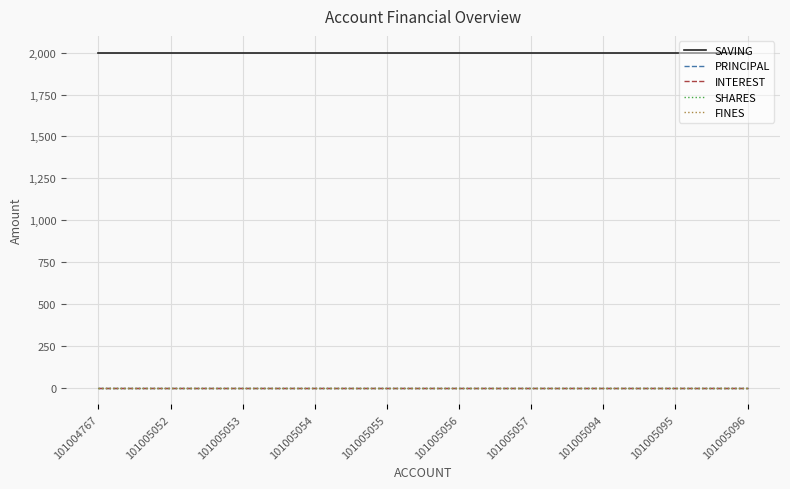

What is the total value across all series at 101005052?

2000